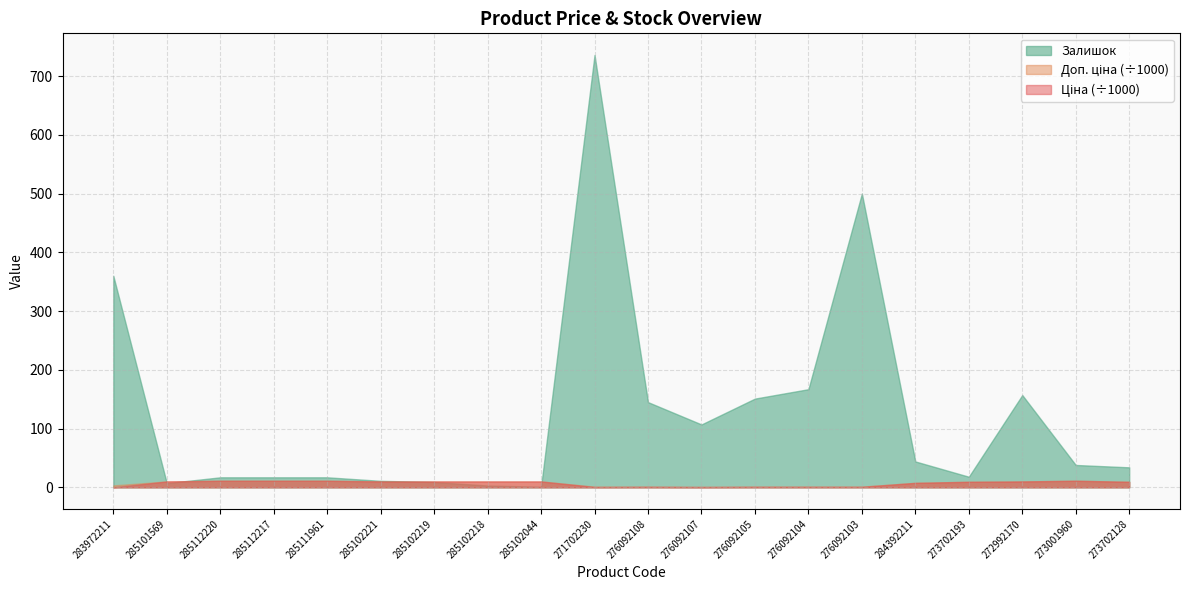

How many distinct data groups are displayed?

3